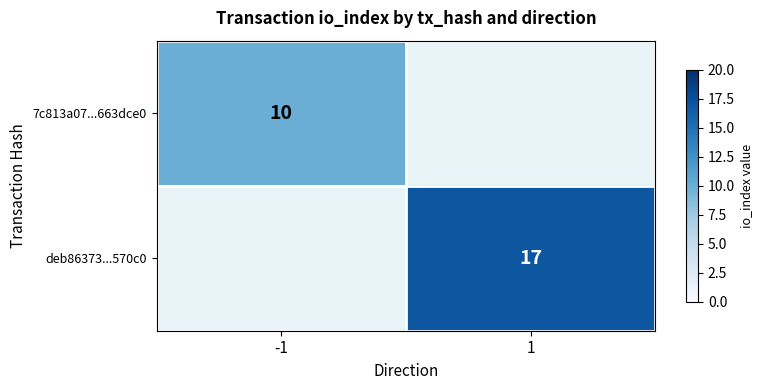

The 7c813a07...663dce0 series shows 6 at -1. True or false?

False